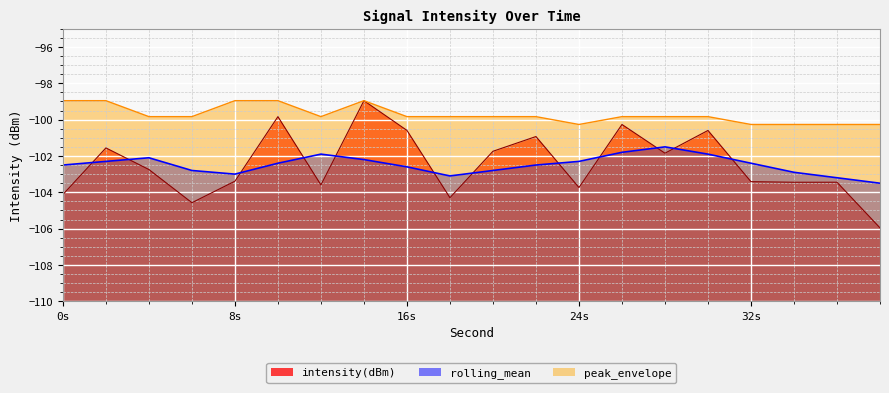

What are all the series names shown in the legend?

intensity(dBm), rolling_mean, peak_envelope